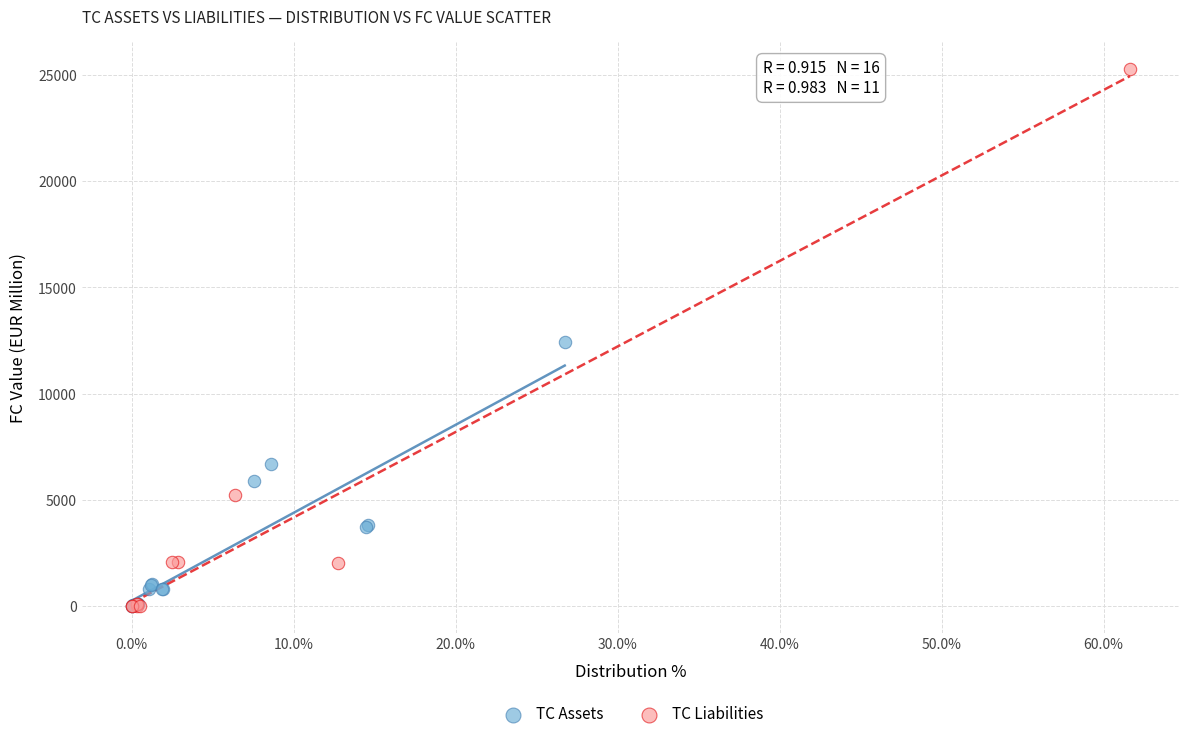

What are all the series names shown in the legend?

TC Assets, TC Liabilities